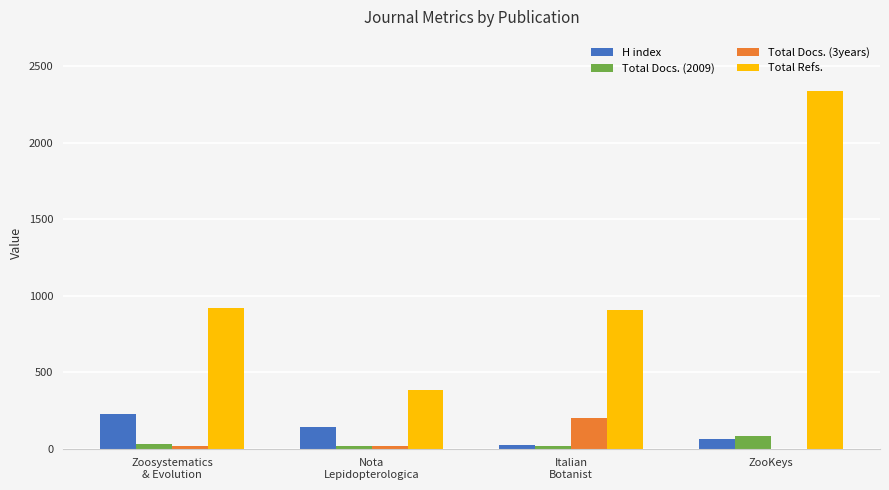

How many data points does each series have?

4